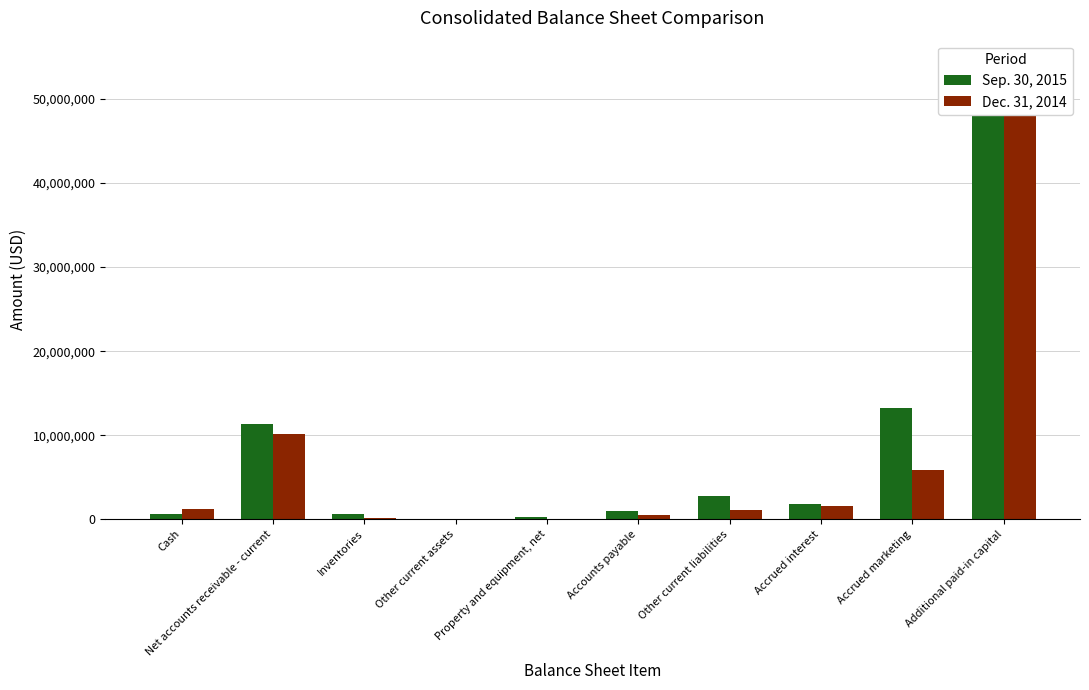

Does the chart contain stacked bars?

No